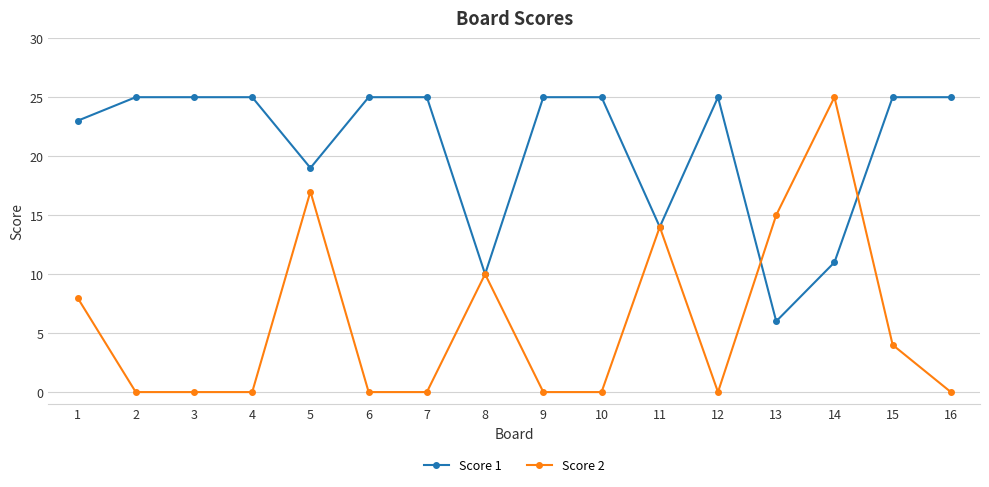

Count the number of categories in the chart.

16